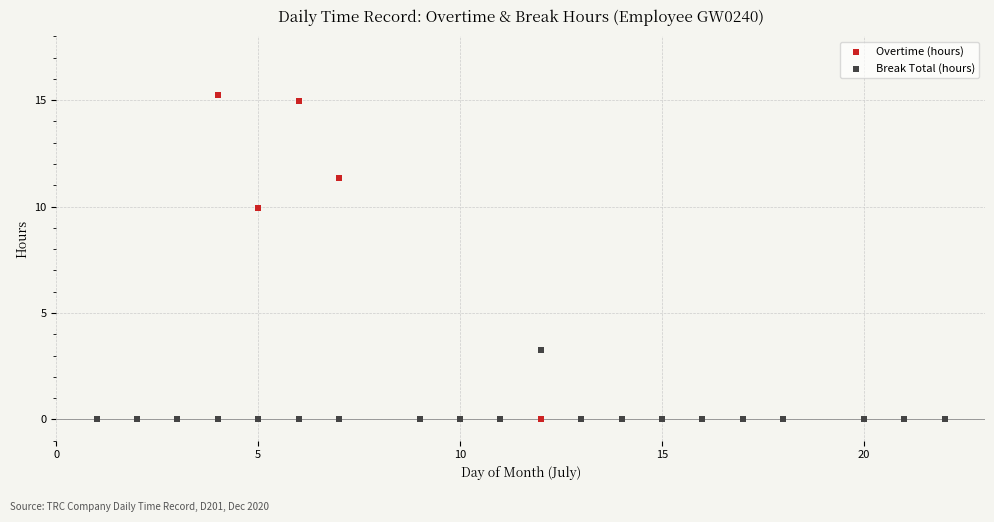

Across all series, what Y value is closest to 7?

9.9